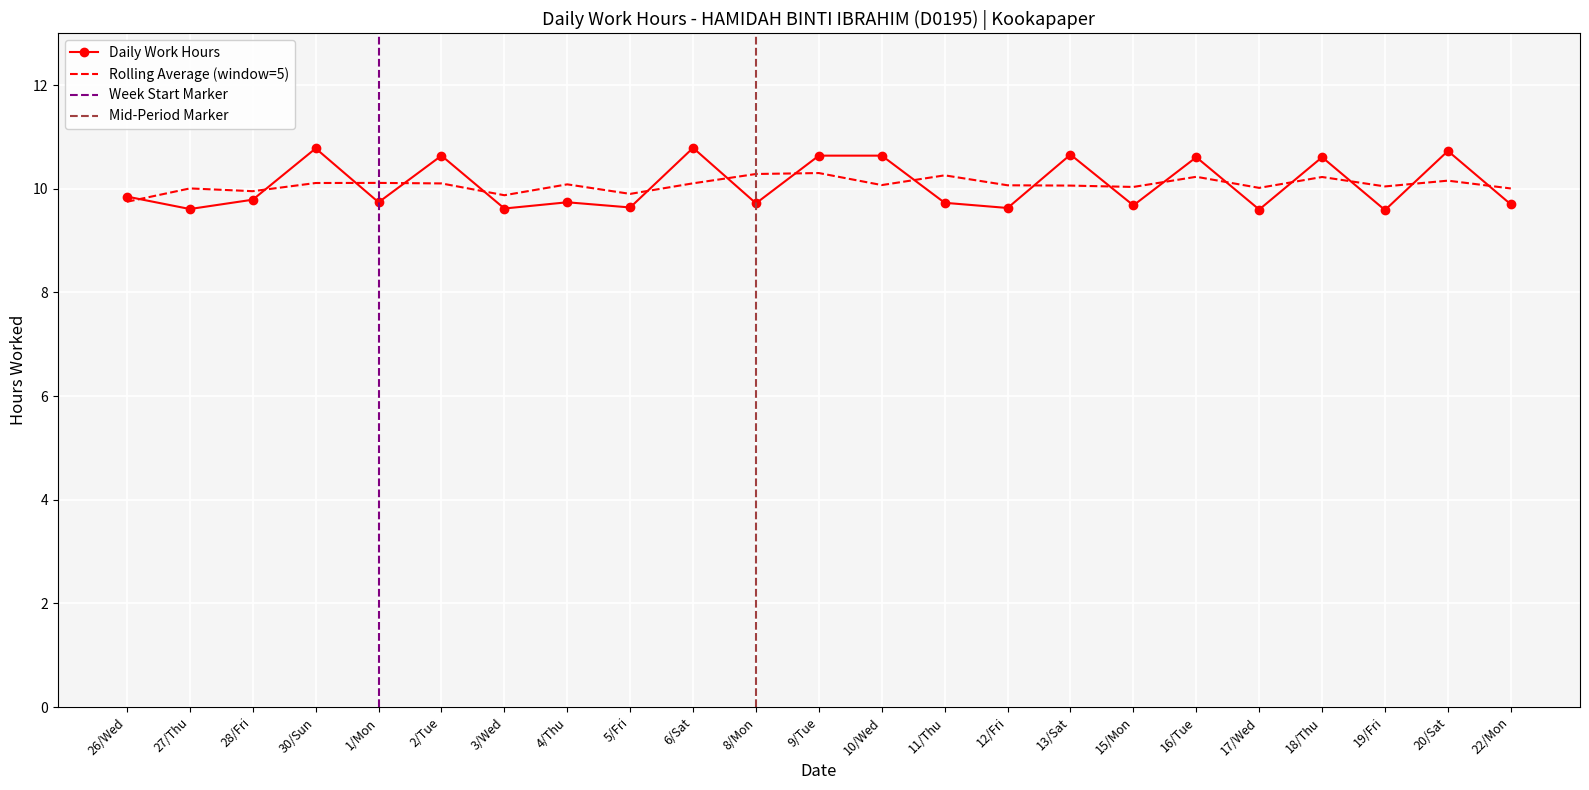

What position from the right is 3/Wed?

17